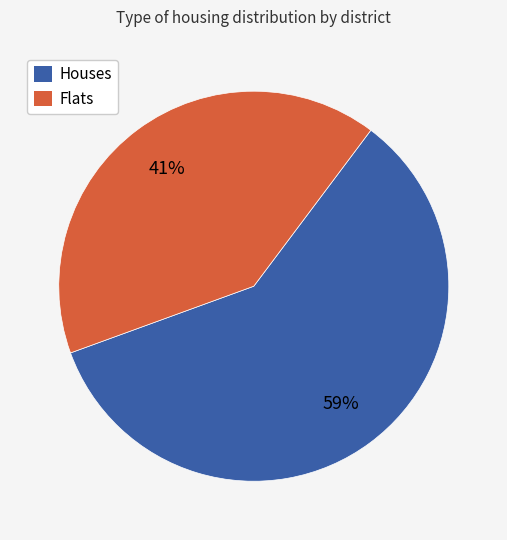

Rank the categories by value from highest to lowest.

Houses, Flats